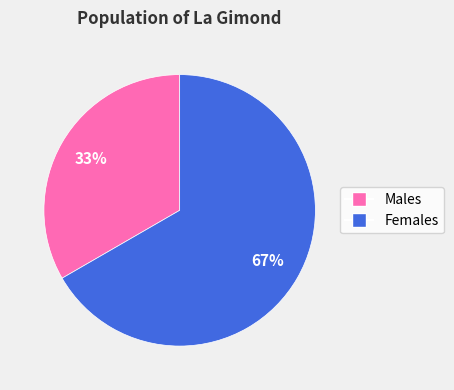

What is the ratio of the value at Males to the value at Females?

0.5